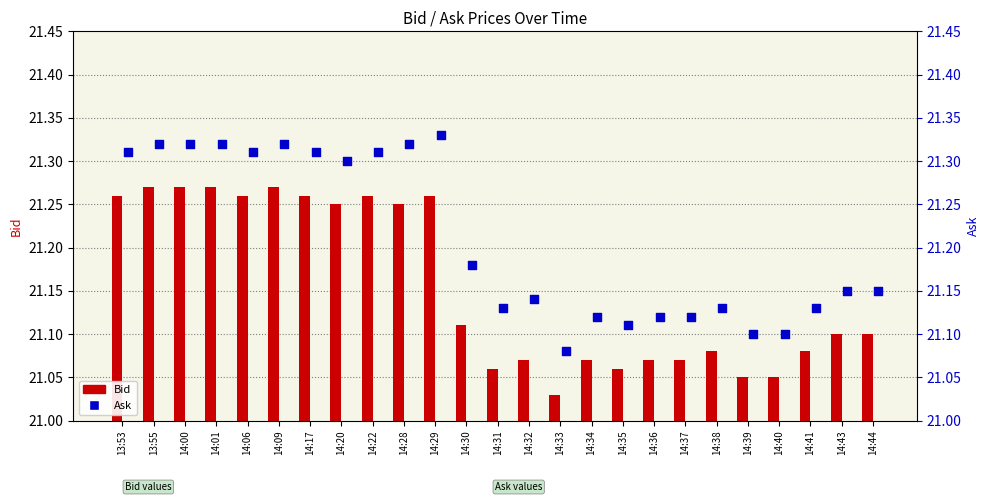

Which series has the widest spread of Y values?

Ask